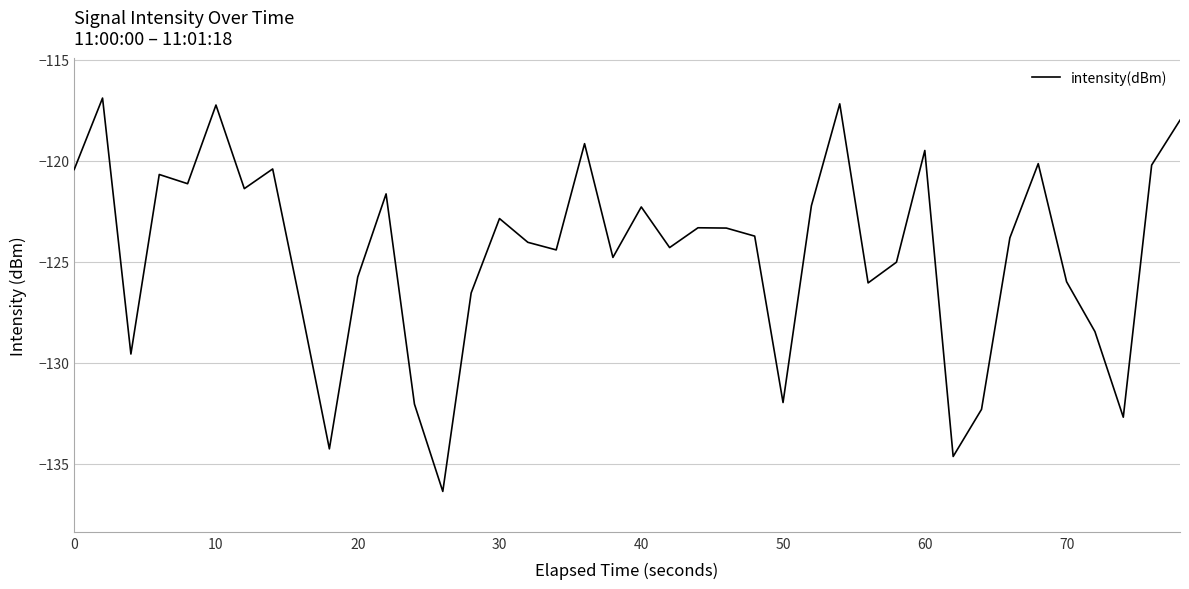

What is the smallest value displayed?

-136.4